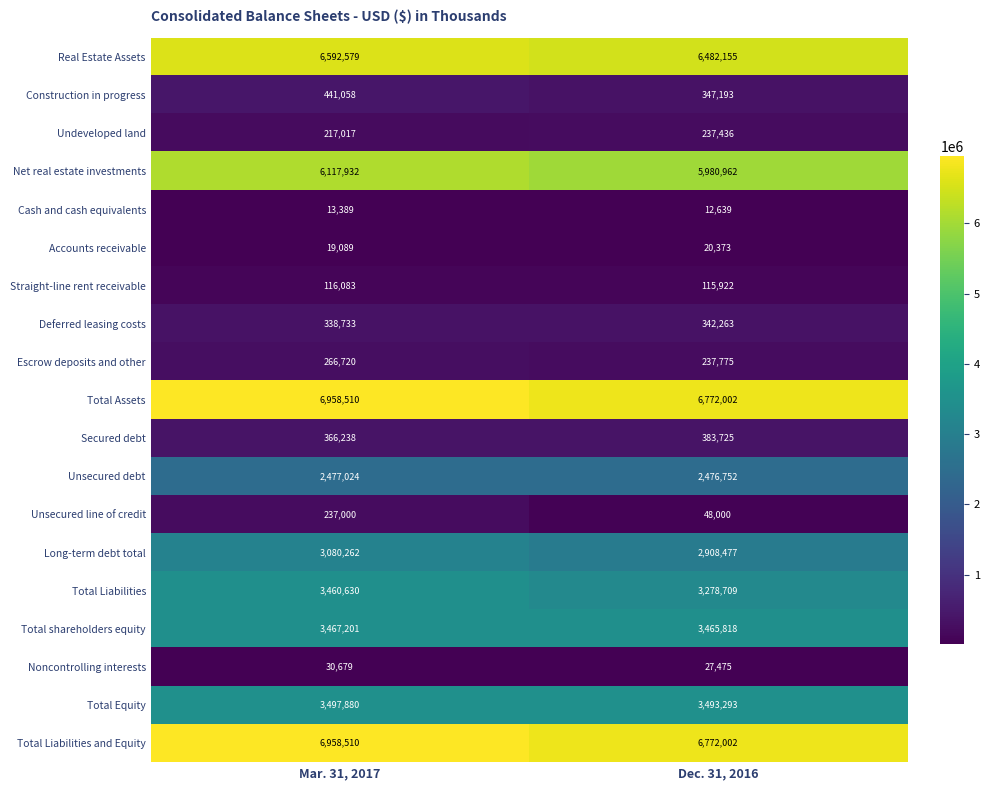

Which series changed the most between Mar. 31, 2017 and Dec. 31, 2016?

Unsecured line of credit